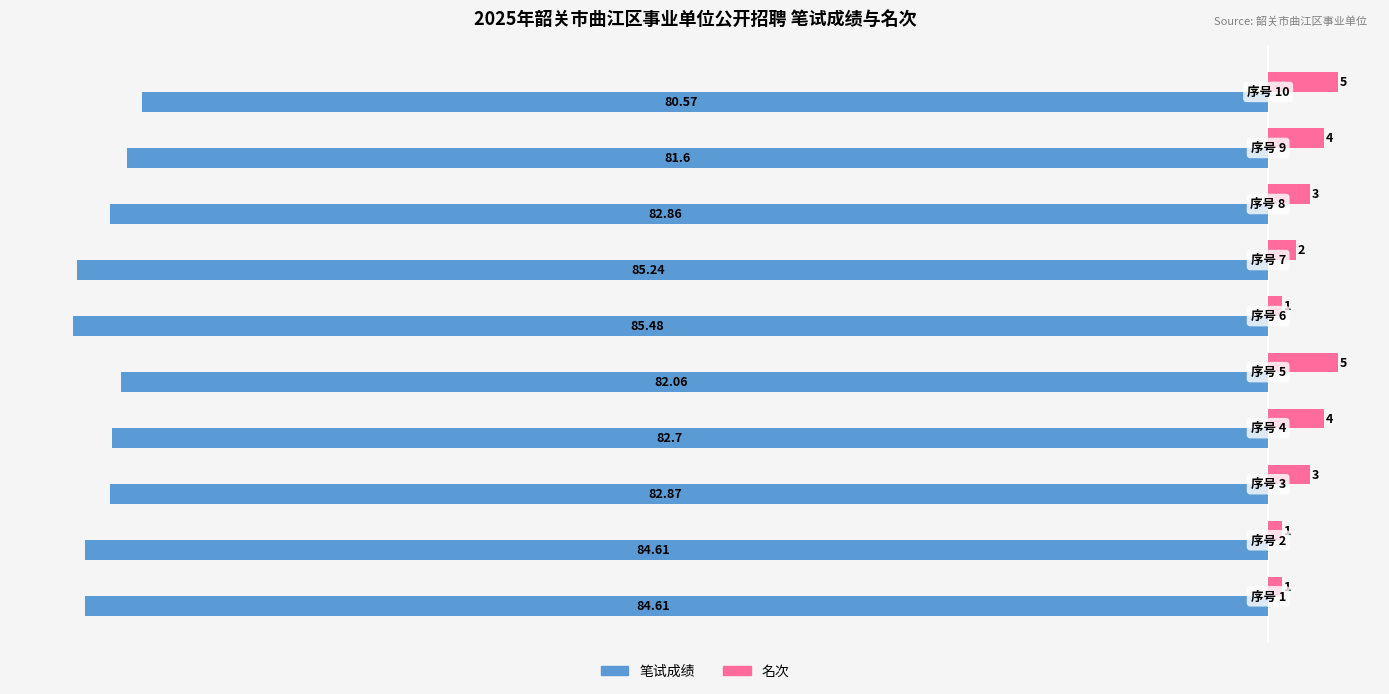

What are all the series names shown in the legend?

笔试成绩, 名次